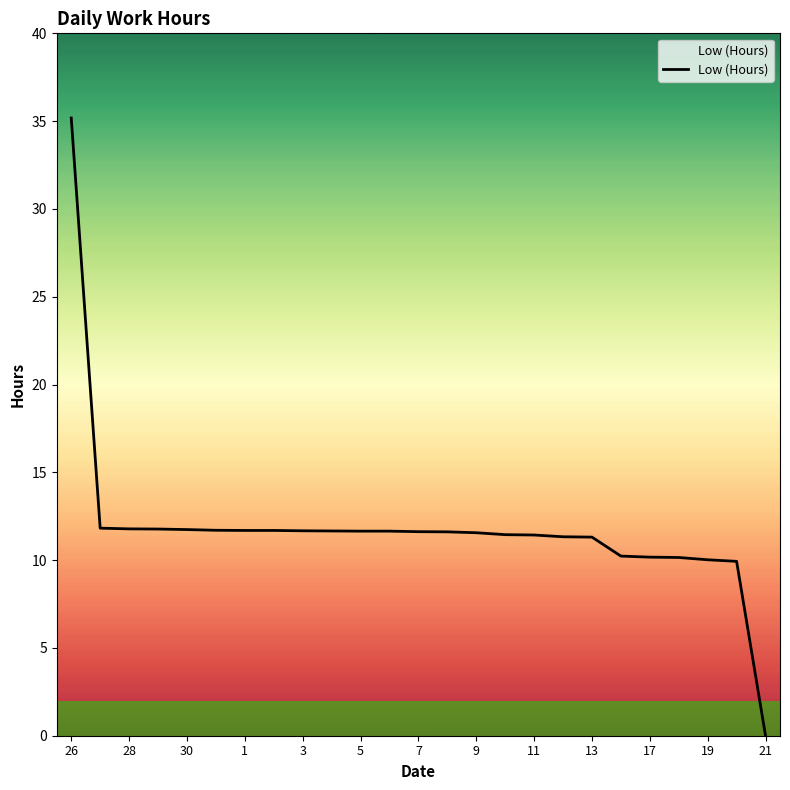

What is the label of the 14th point from the left?

8